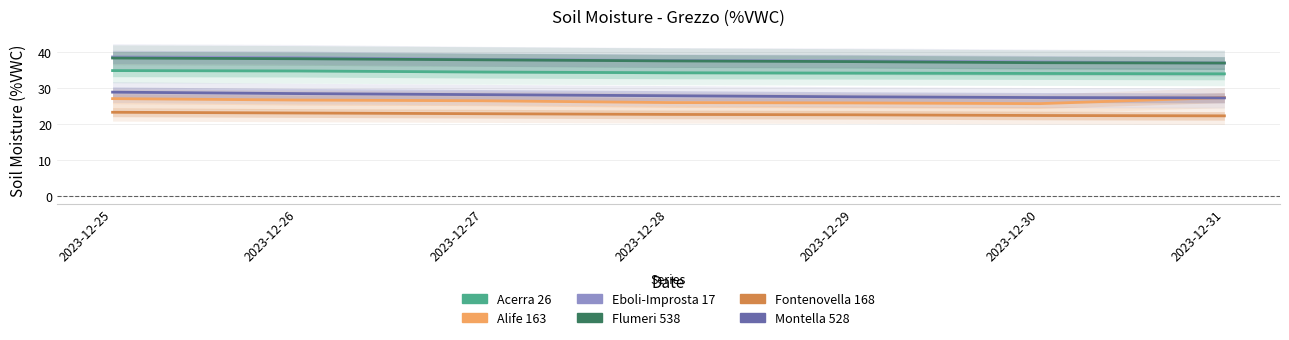

What is the sum of all Flumeri 538 values?

263.6